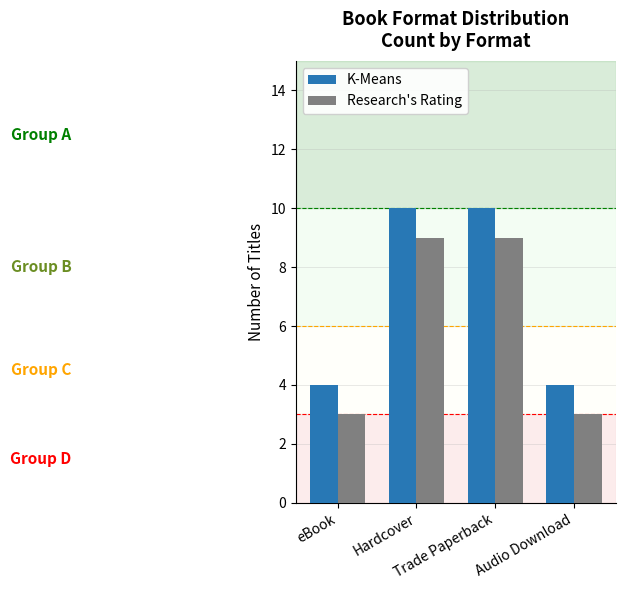

What is the average value of the Research's Rating series?

6